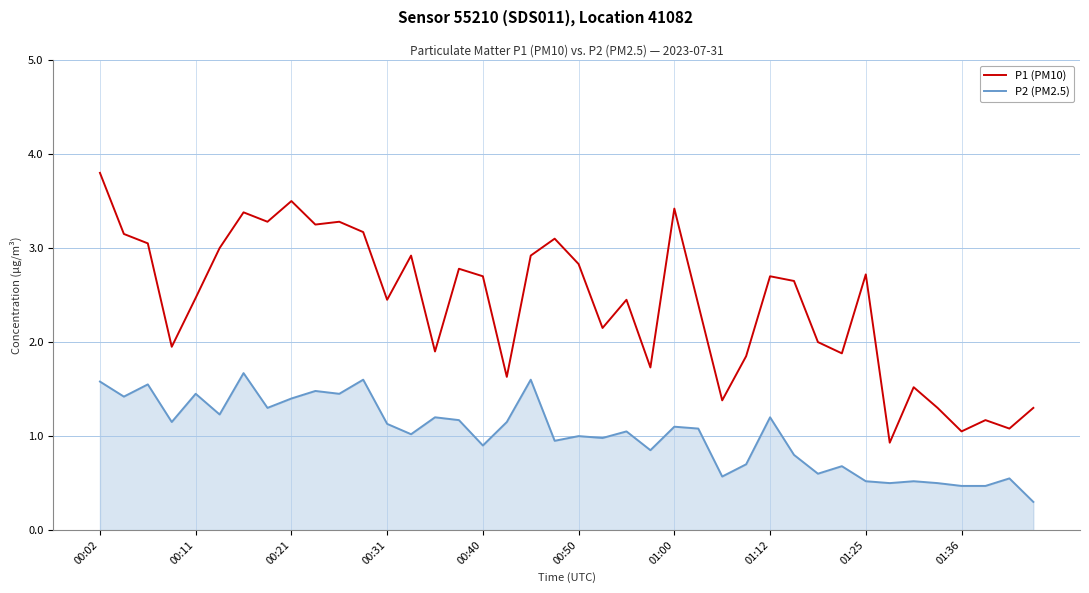

List the series in order of their overall mean, highest first.

P1 (PM10), P2 (PM2.5)